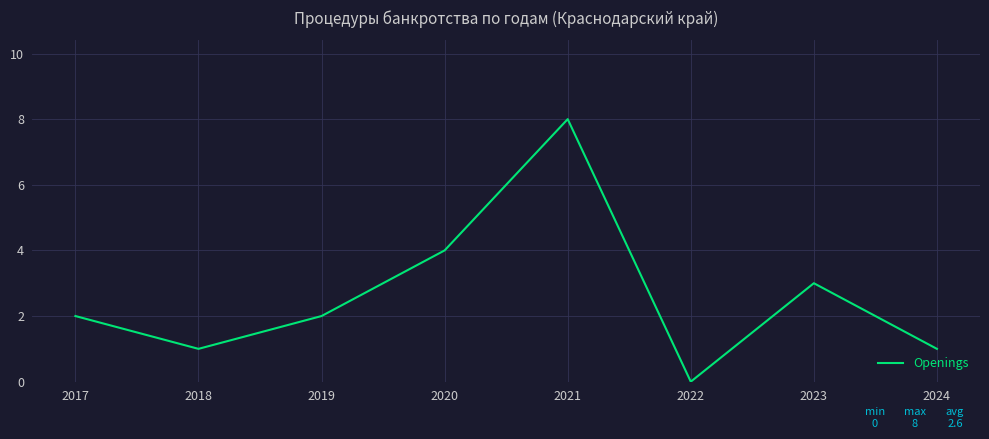

How many interior local peaks (higher than both neighbors) does the data have?

2